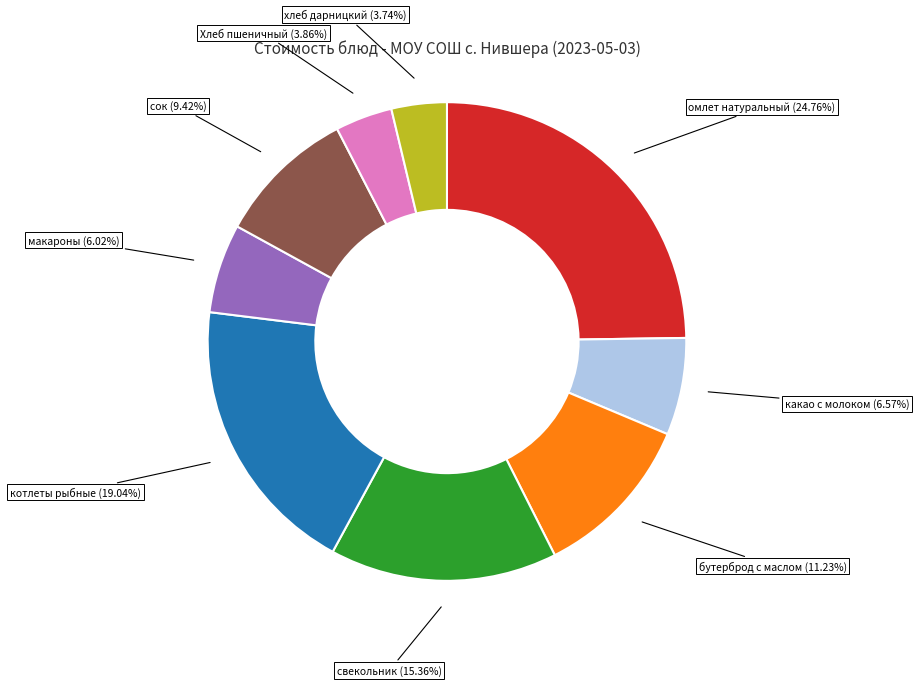

How much of the chart is everything except макароны?

94.0%